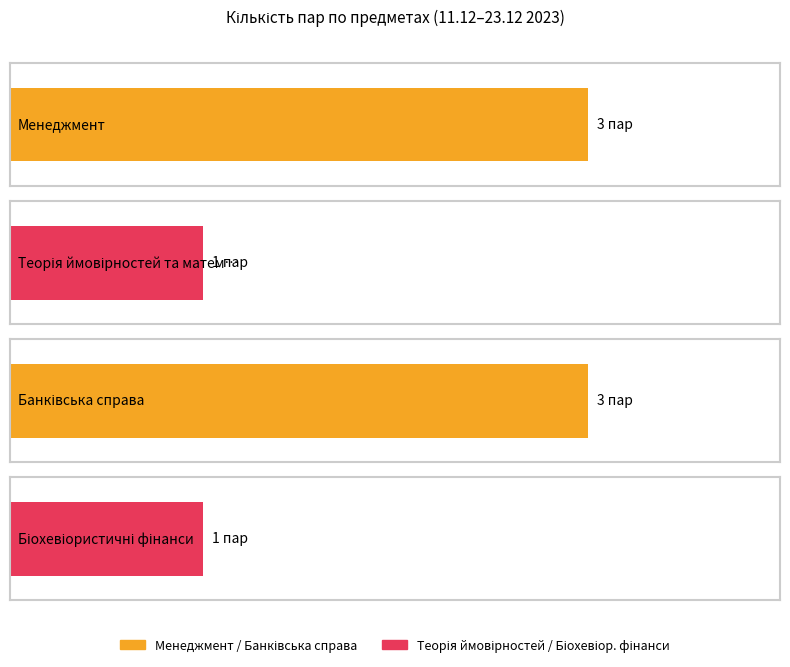

The value of Банківська справа at Теорія ймовірностей та математична статистика is 3. True or false?

True